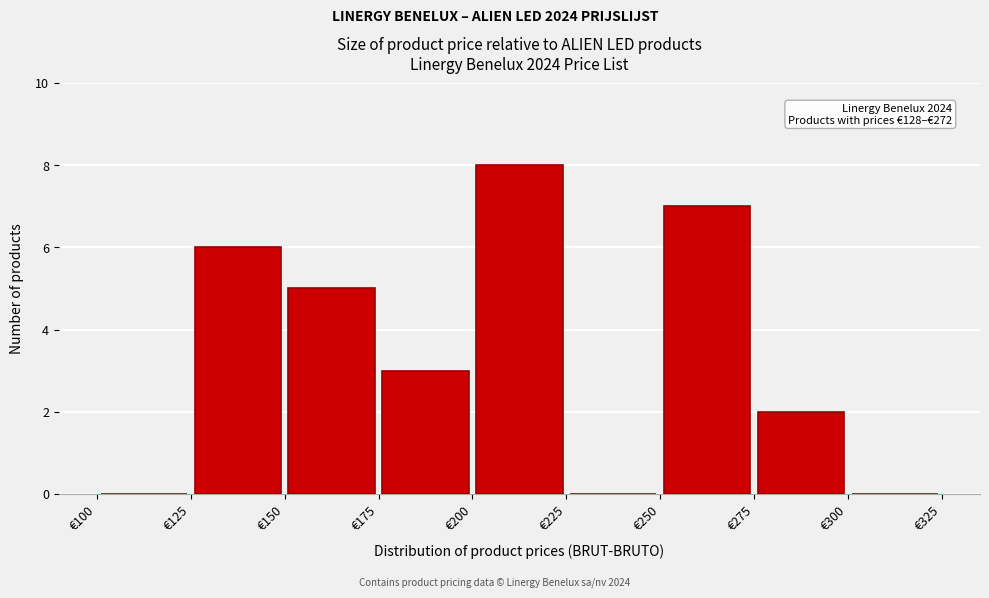

Over which range of the x-axis is the bar tallest?

200 to 225